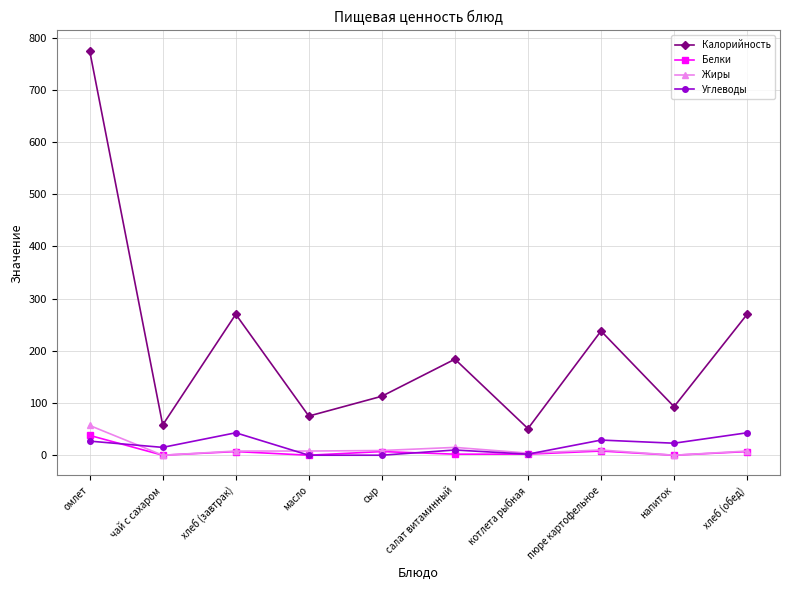

Count the number of data series in this chart.

4